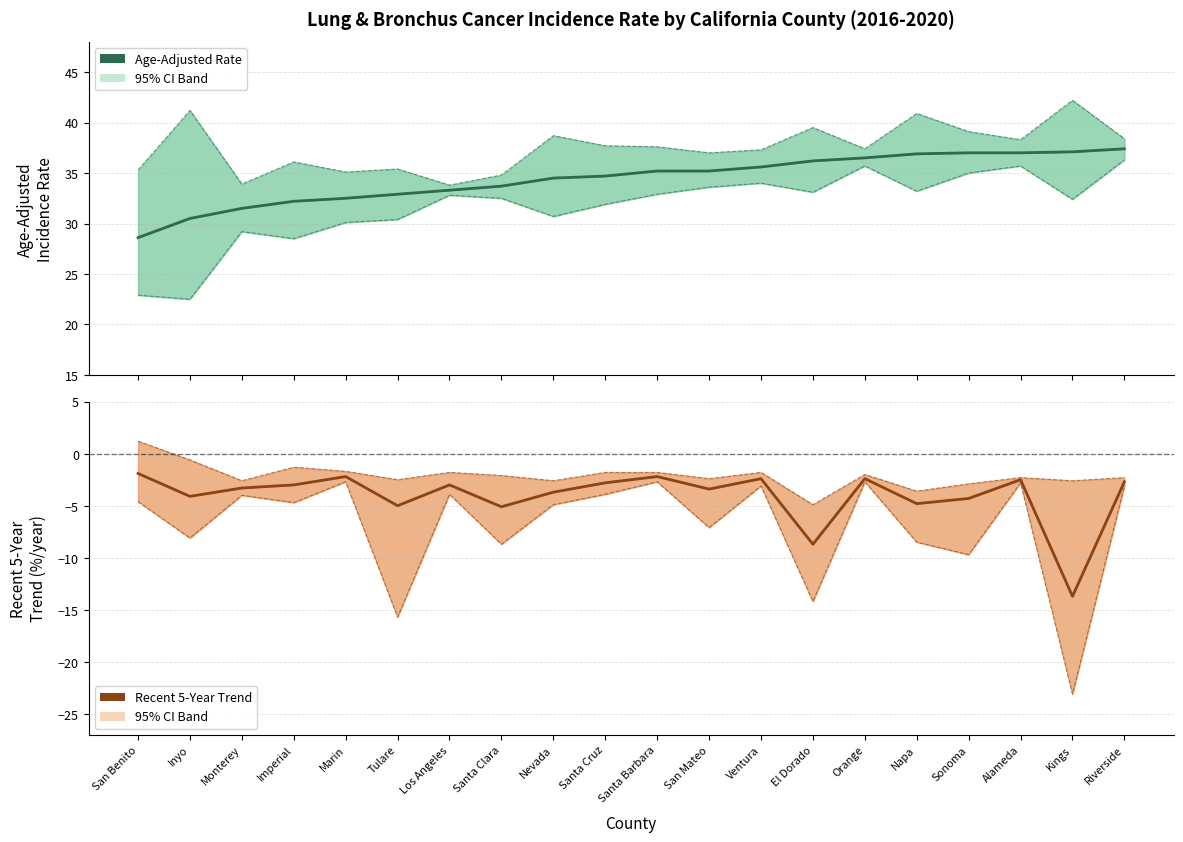

Rank the series by their average value, from lowest to highest.

Recent 5-Year Trend, Age-Adjusted Incidence Rate